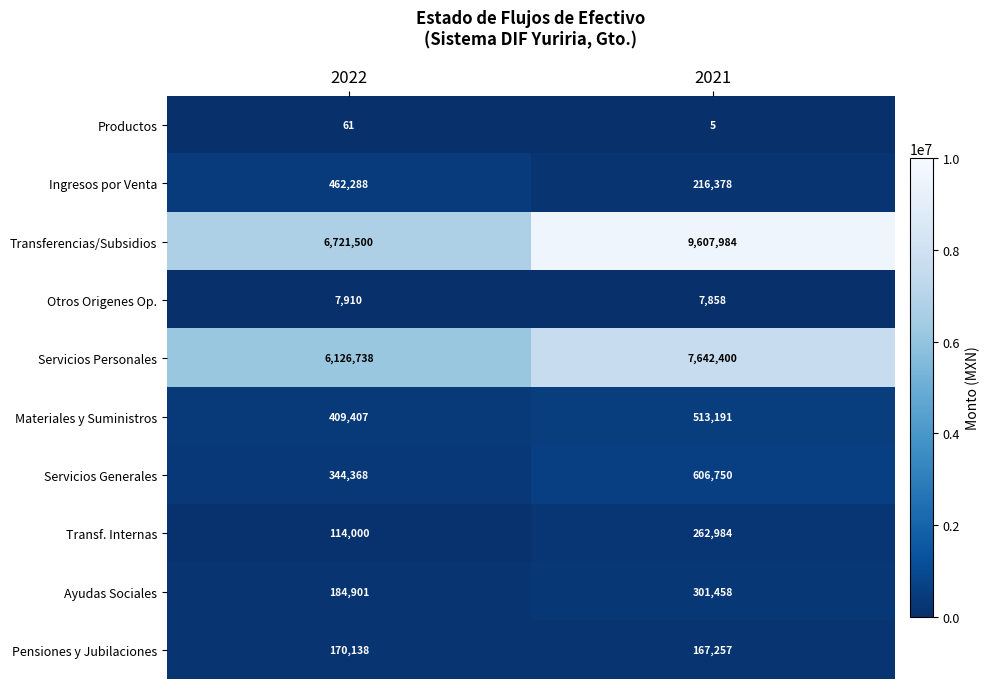

What is the approximate value of Ingresos por Venta at 2022?

462288